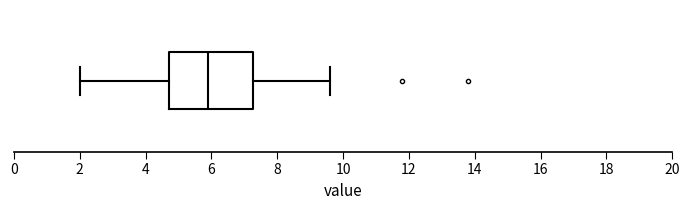

Where does the right whisker of the box end on the x-axis? The values are not printed on the chart, so give them approximately, as read against the axis.

9.6